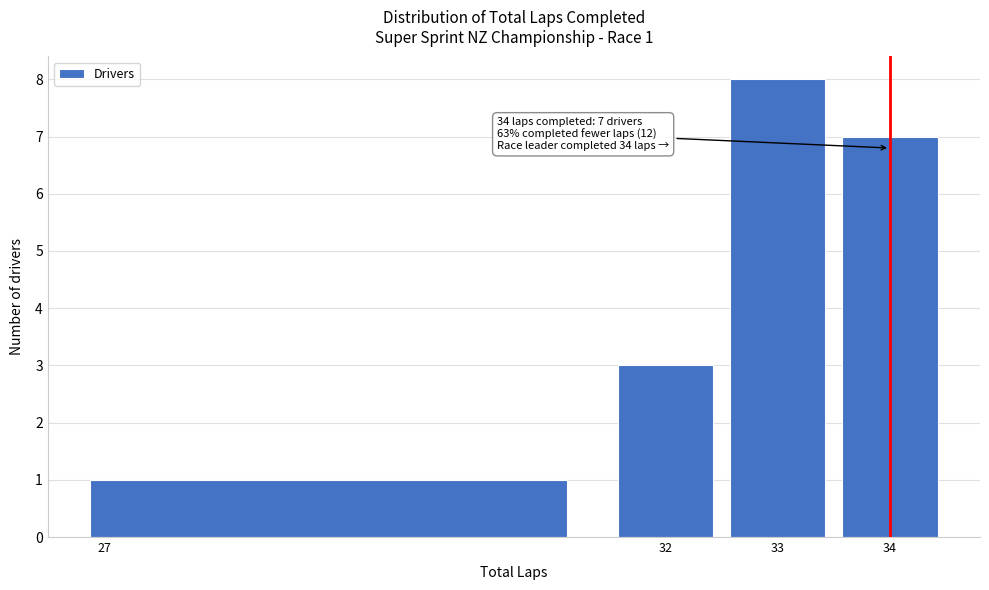

Over which range of the x-axis is the bar tallest?

32.5 to 33.5